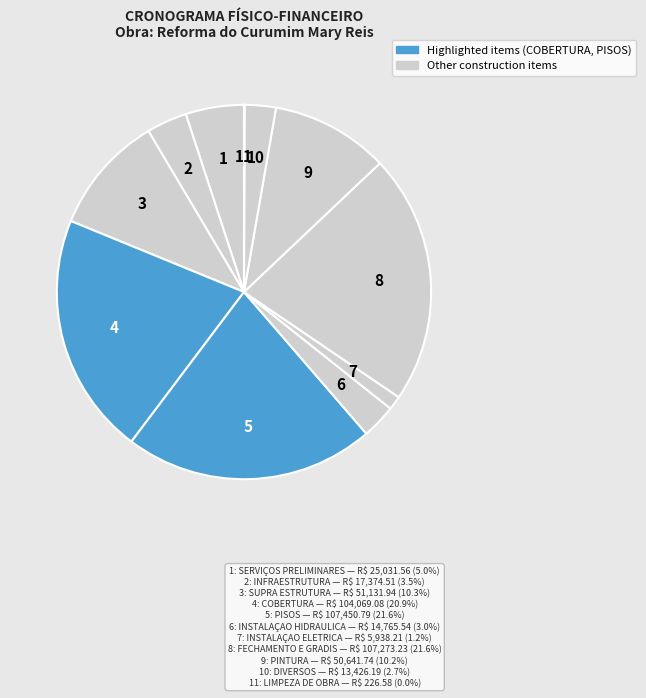

Count the number of slices in the pie.

11